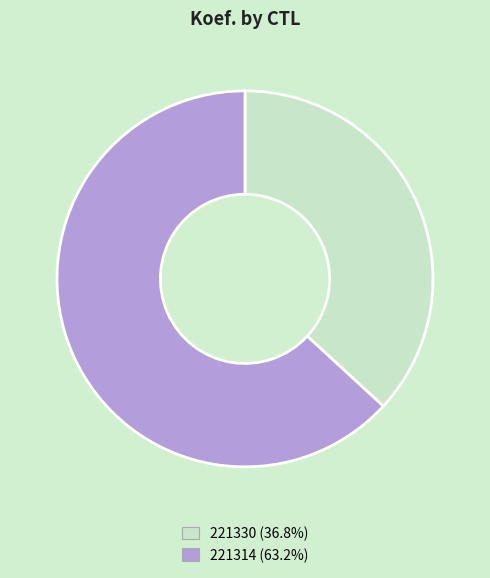

Rank the categories by value from highest to lowest.

221314, 221330